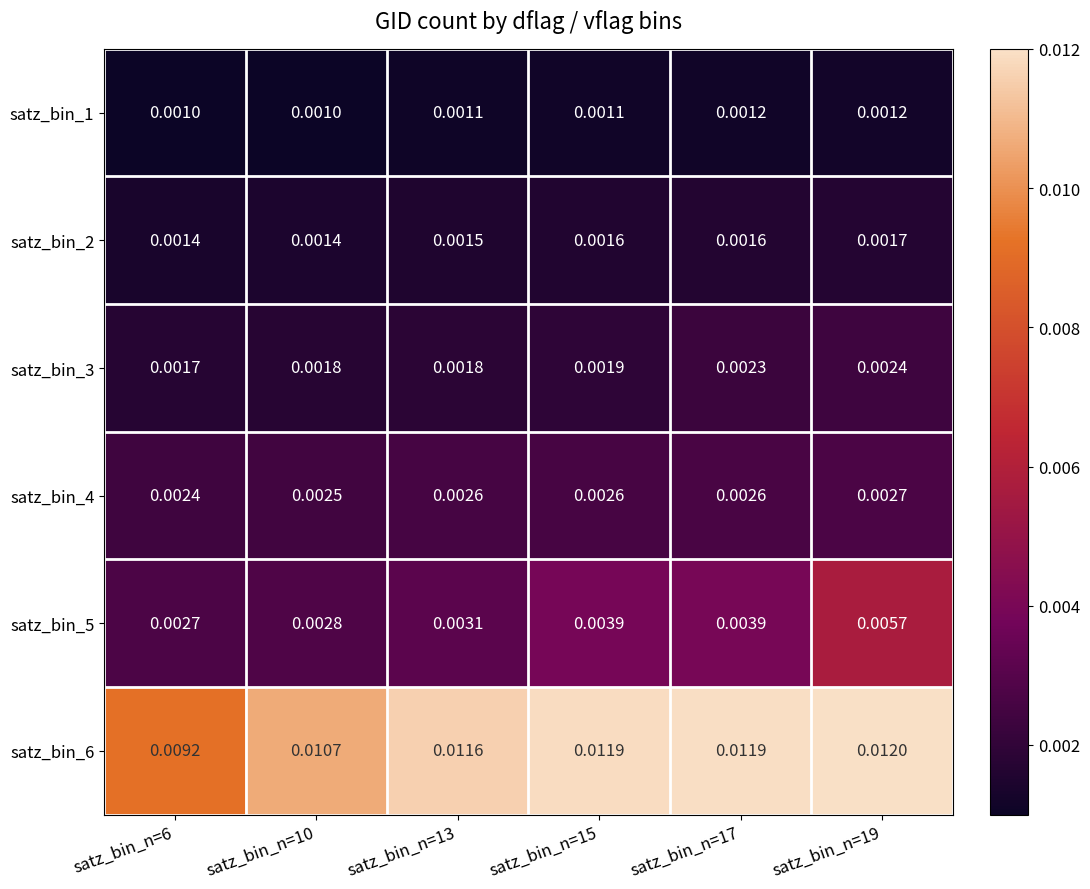

Is the value of satz_bin_4 at satz_bin_n=10 greater than the value of satz_bin_5 at satz_bin_n=6?

No